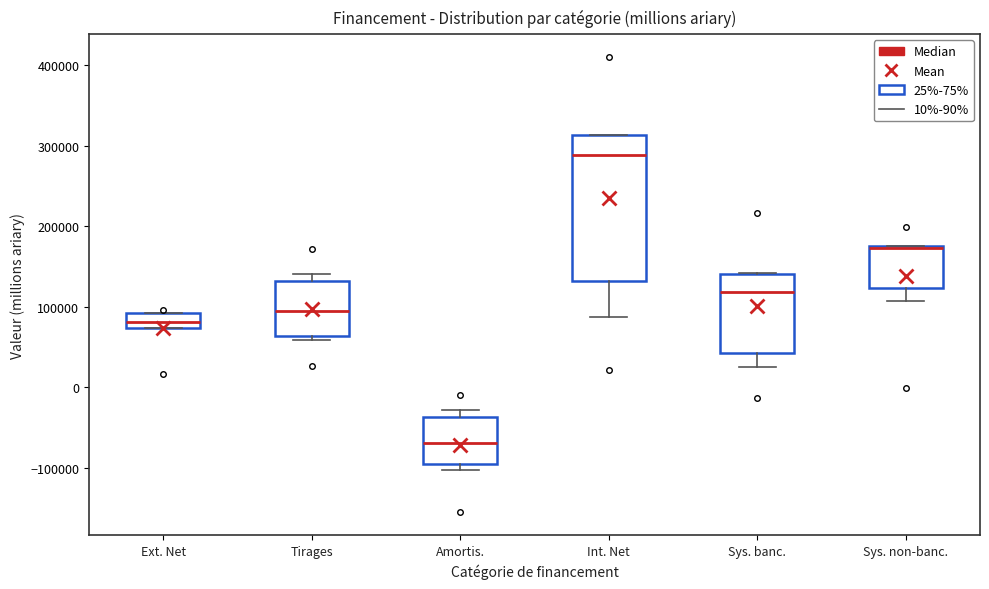

Reading left to right, read every box against the y-axis: the position of its median line, the range the box covers, and the ends of its whiskers. The values are not printed on the chart, so give them approximately, as read against the axis.

Ext. Net: median 80000, box 70000 to 90000, whiskers 70000 to 90000
Tirages: median 90000, box 60000 to 130000, whiskers 60000 (just below the box's lower edge) to 140000
Amortis.: median -70000, box -100000 to -40000, whiskers -100000 (just below the box's lower edge) to -30000
Int. Net: median 290000, box 130000 to 310000, whiskers 90000 to 310000
Sys. banc.: median 120000, box 40000 to 140000, whiskers 20000 to 140000
Sys. non-banc.: median 170000, box 120000 to 180000, whiskers 110000 to 180000